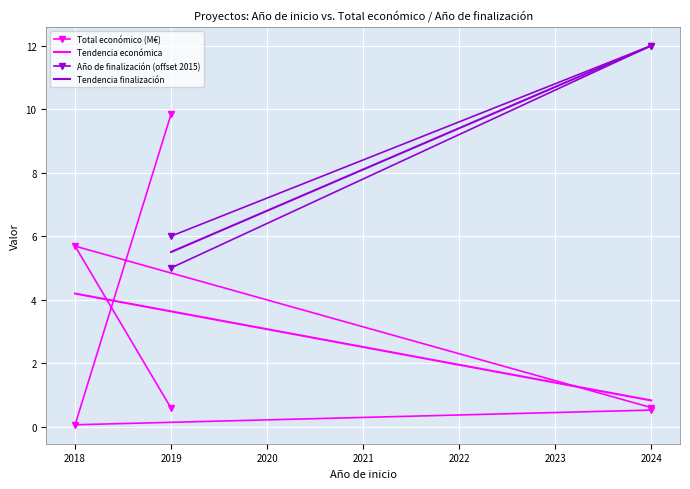

How many points are lower than both their immediate neighbors (excluding endpoints)?

1